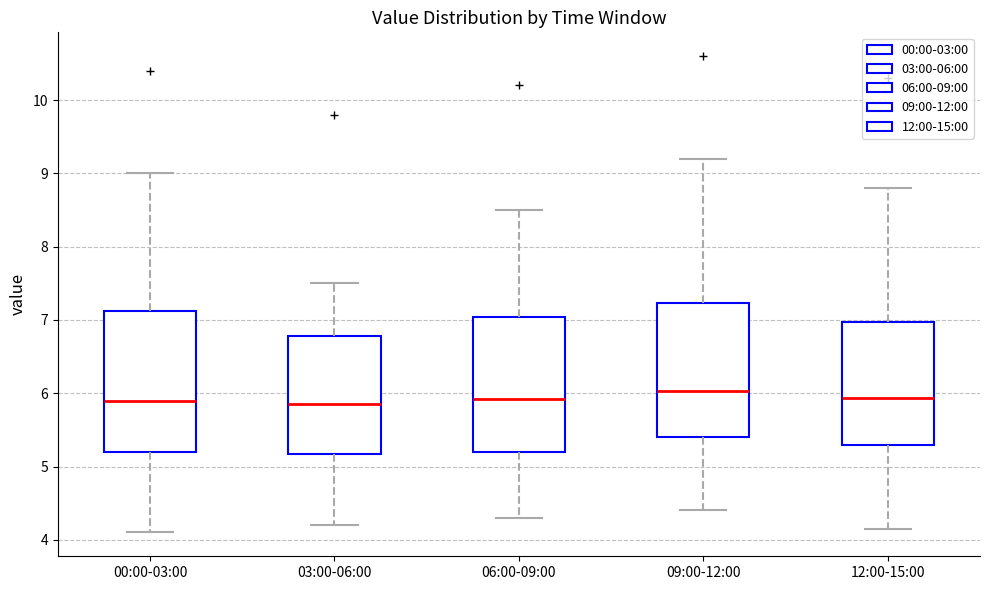

Reading left to right, read every box against the y-axis: the position of its median line, the range the box covers, and the ends of its whiskers. The values are not printed on the chart, so give them approximately, as read against the axis.

00:00-03:00: median 5.9, box 5.2 to 7.1, whiskers 4.1 to 9.0
03:00-06:00: median 5.9, box 5.2 to 6.8, whiskers 4.2 to 7.5
06:00-09:00: median 5.9, box 5.2 to 7.0, whiskers 4.3 to 8.5
09:00-12:00: median 6.0, box 5.4 to 7.2, whiskers 4.4 to 9.2
12:00-15:00: median 5.9, box 5.3 to 7.0, whiskers 4.2 to 8.8